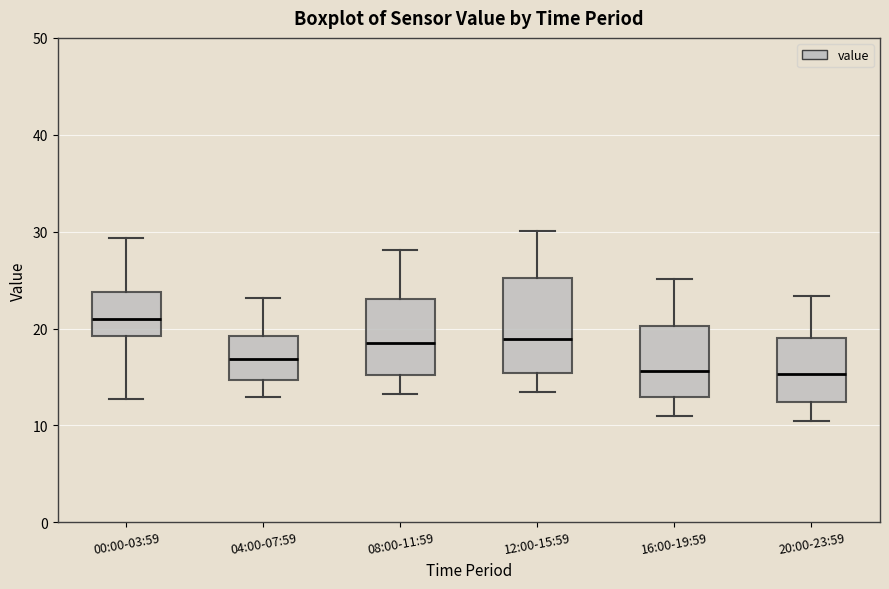

Reading left to right, read every box against the y-axis: the position of its median line, the range the box covers, and the ends of its whiskers. The values are not printed on the chart, so give them approximately, as read against the axis.

00:00-03:59: median 21, box 19 to 24, whiskers 13 to 29
04:00-07:59: median 17, box 15 to 19, whiskers 13 to 23
08:00-11:59: median 19, box 15 to 23, whiskers 13 to 28
12:00-15:59: median 19, box 15 to 25, whiskers 13 to 30
16:00-19:59: median 16, box 13 to 20, whiskers 11 to 25
20:00-23:59: median 15, box 12 to 19, whiskers 11 to 23